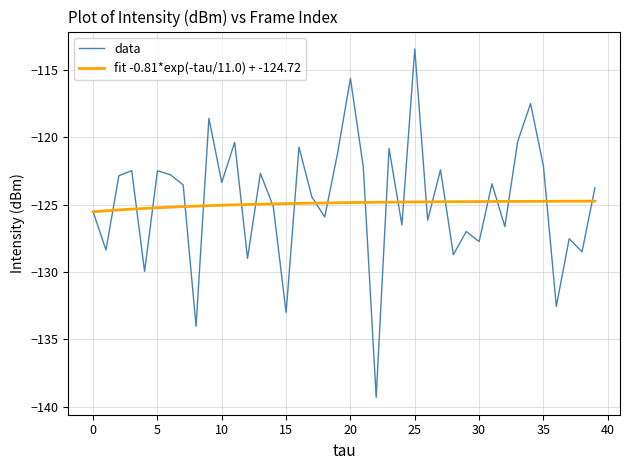

List the series in order of their peak value, highest first.

data, fit -0.81*exp(-tau/11.0) + -124.72